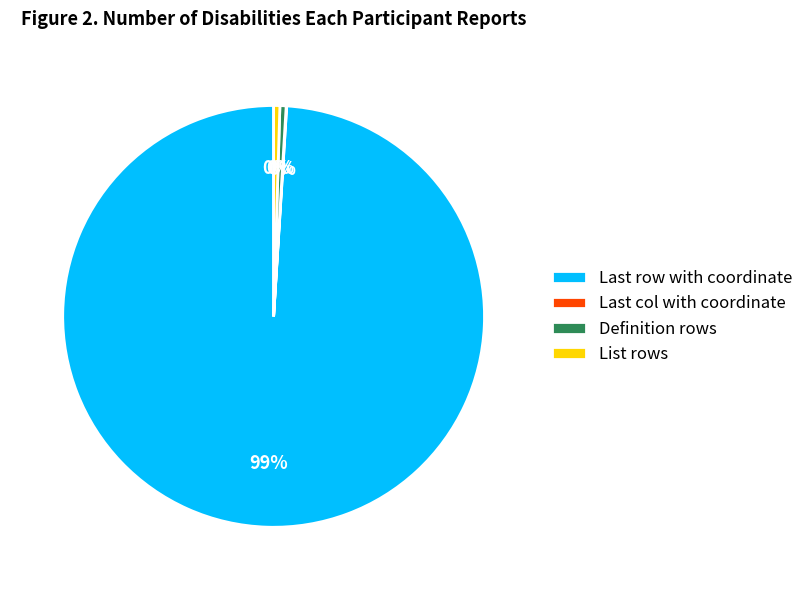

To the nearest percent, what is the average slice percentage?

25%